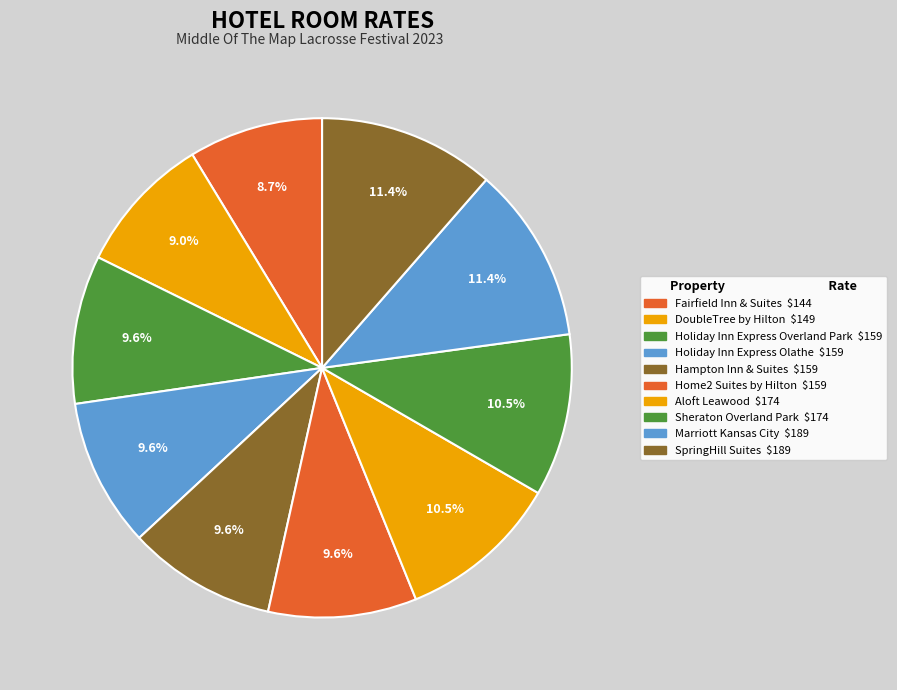

Which category has the smallest portion of the pie?

Fairfield Inn & Suites